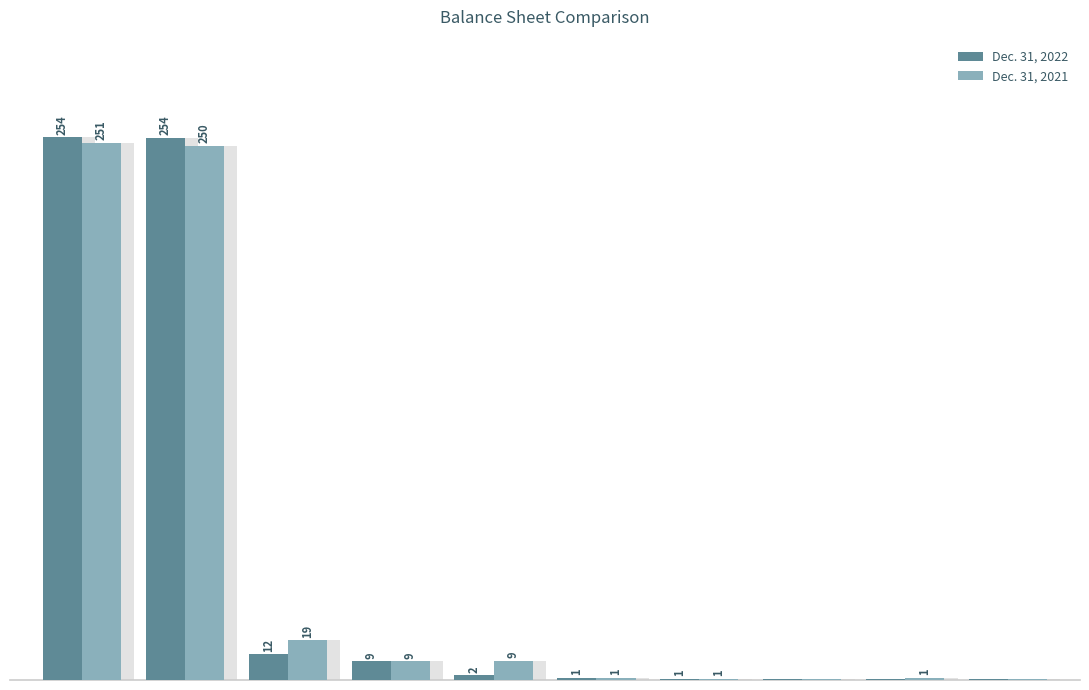

What is the value of the Dec. 31, 2021 bar at the 5th from the left?

8840000